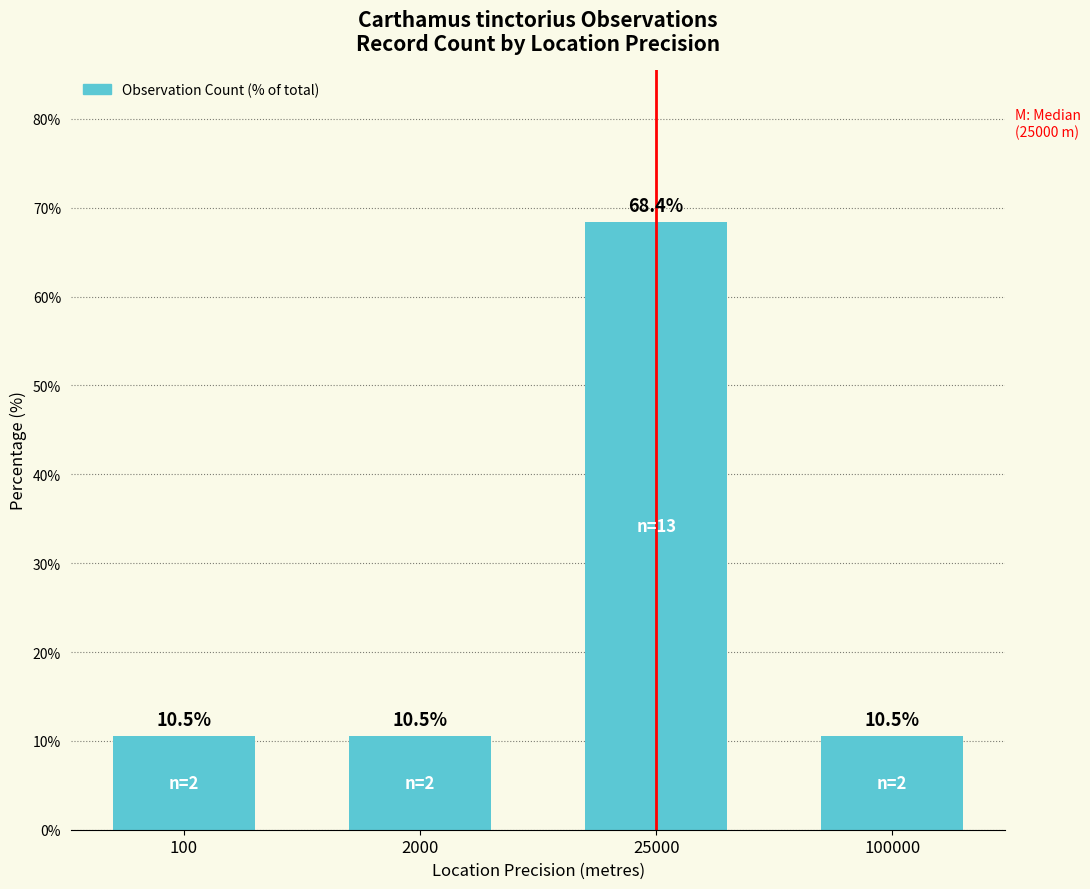

What is the approximate value at 100?

10.5